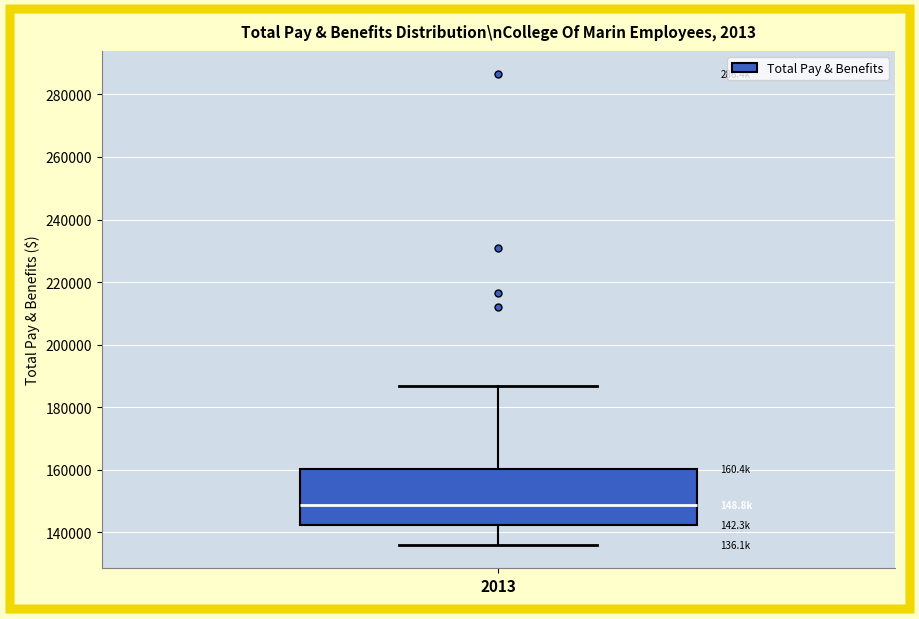

Read this box plot against the y-axis: the position of the median line, the range covered by the box, and the ends of both whiskers. The values are not printed on the chart, so give them approximately, as read against the axis.

median 148000, box 142000 to 160000, whiskers 136000 to 186000